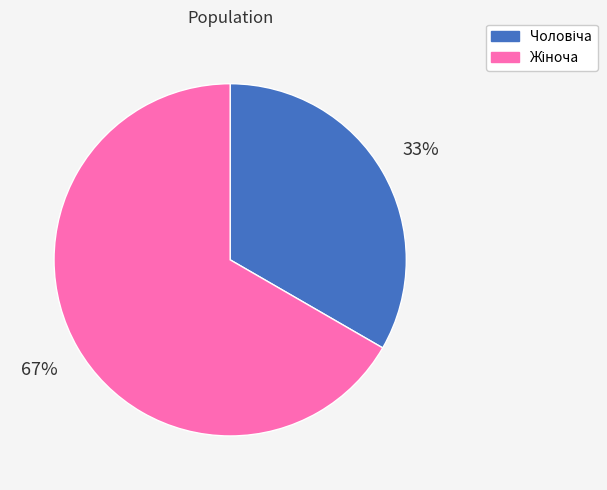

To the nearest percent, what is the average slice percentage?

50%